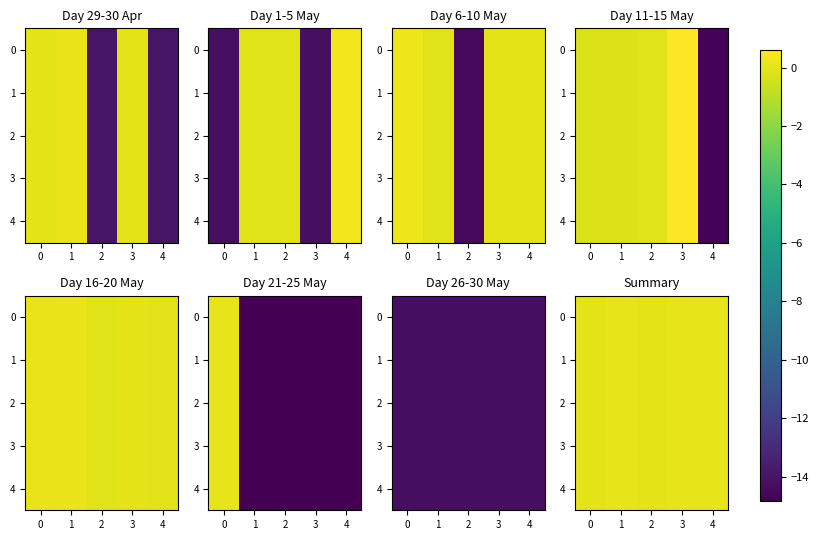

What is the difference between the second highest and minimum values in the 4 series?

0.1